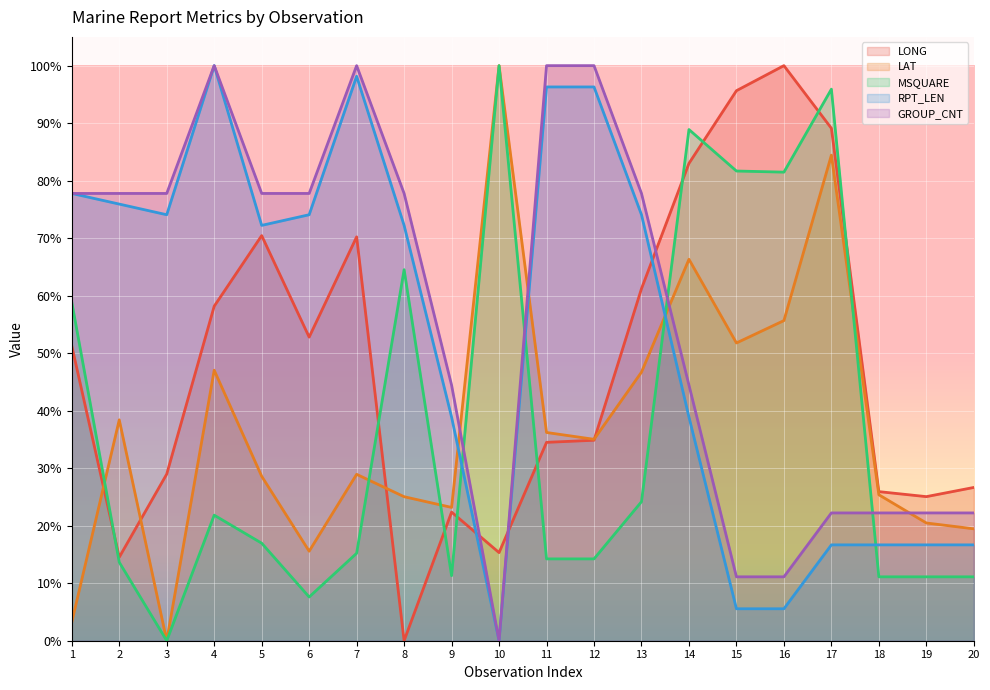

At which category does LONG reach its first local peak?

5